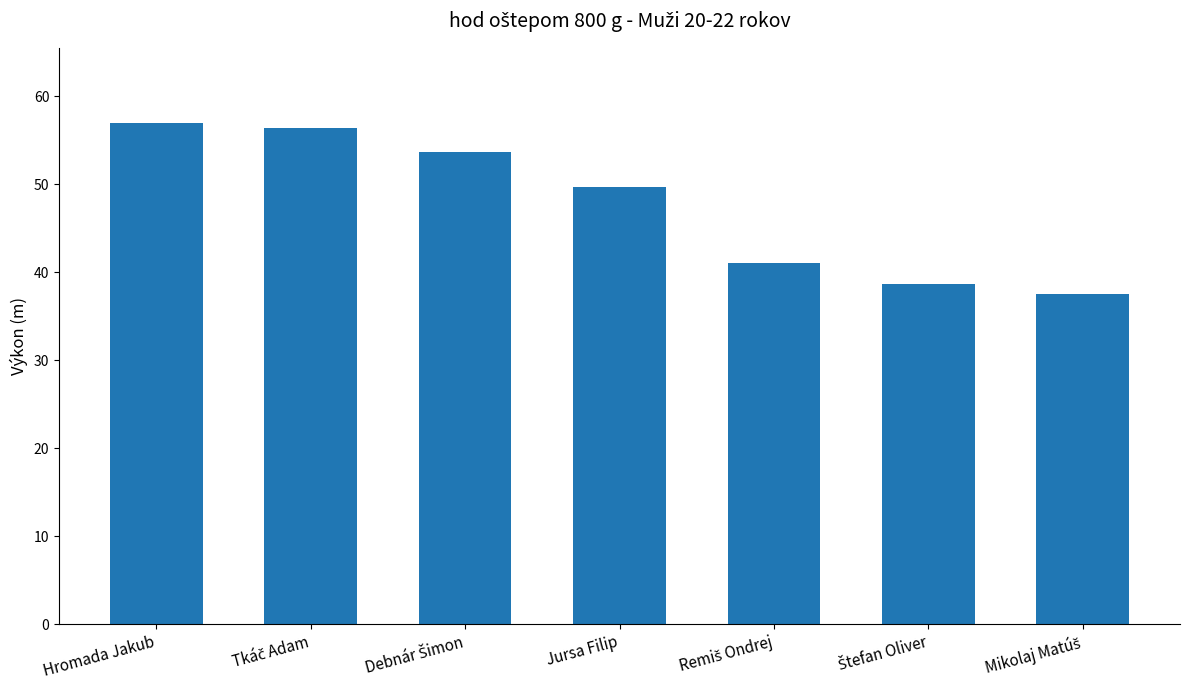

What is the difference between the maximum and minimum values?

19.4